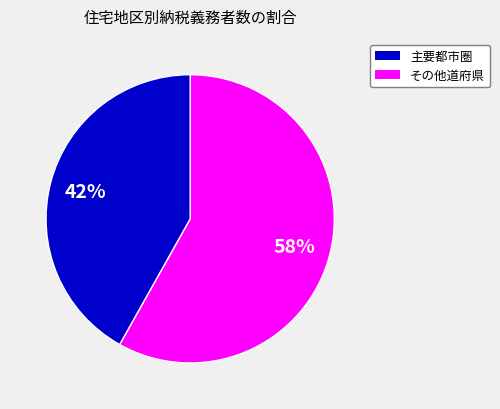

Is there any slice that represents more than half of the pie?

Yes